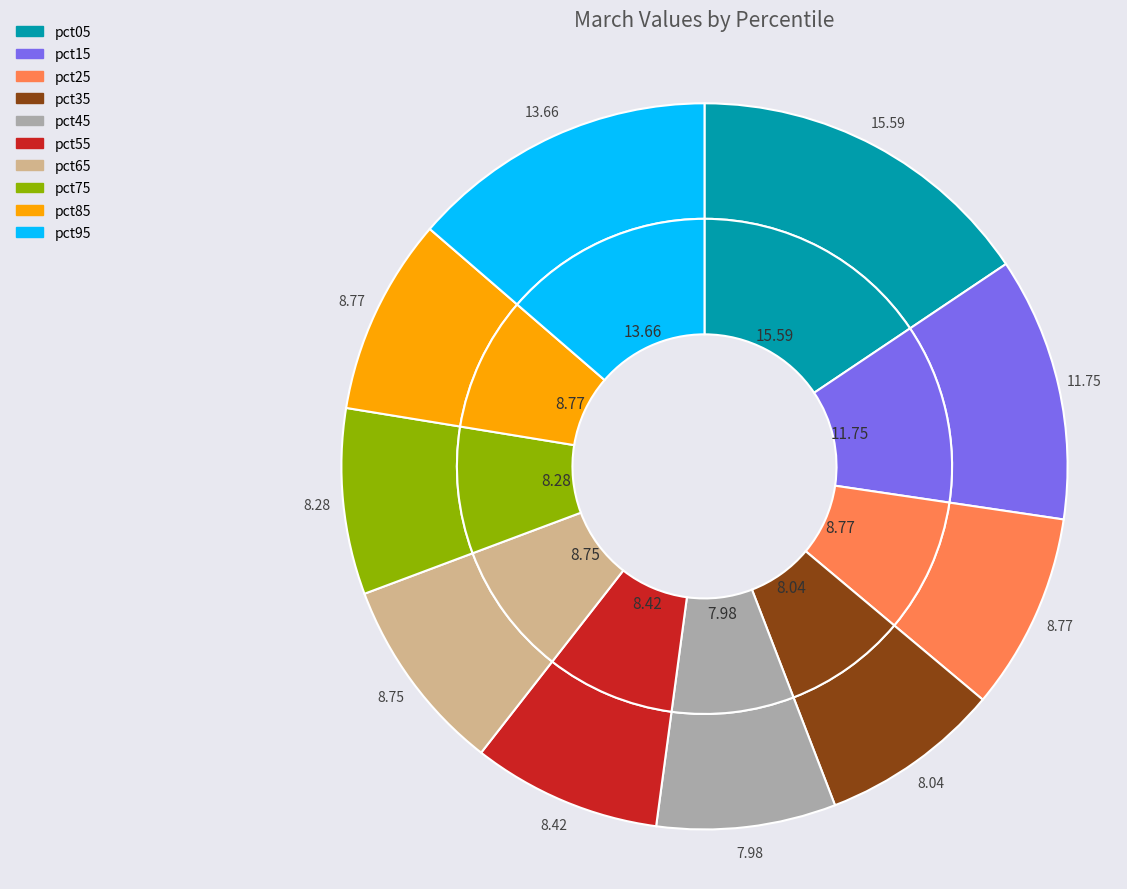

Is the sum of pct35 and pct45 greater than half?

No